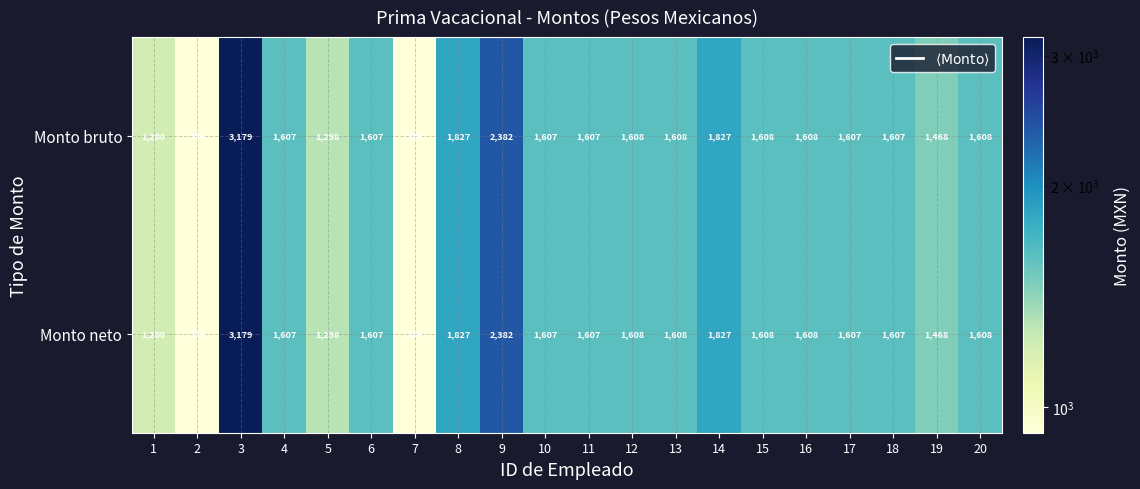

How many series are shown in this chart?

2